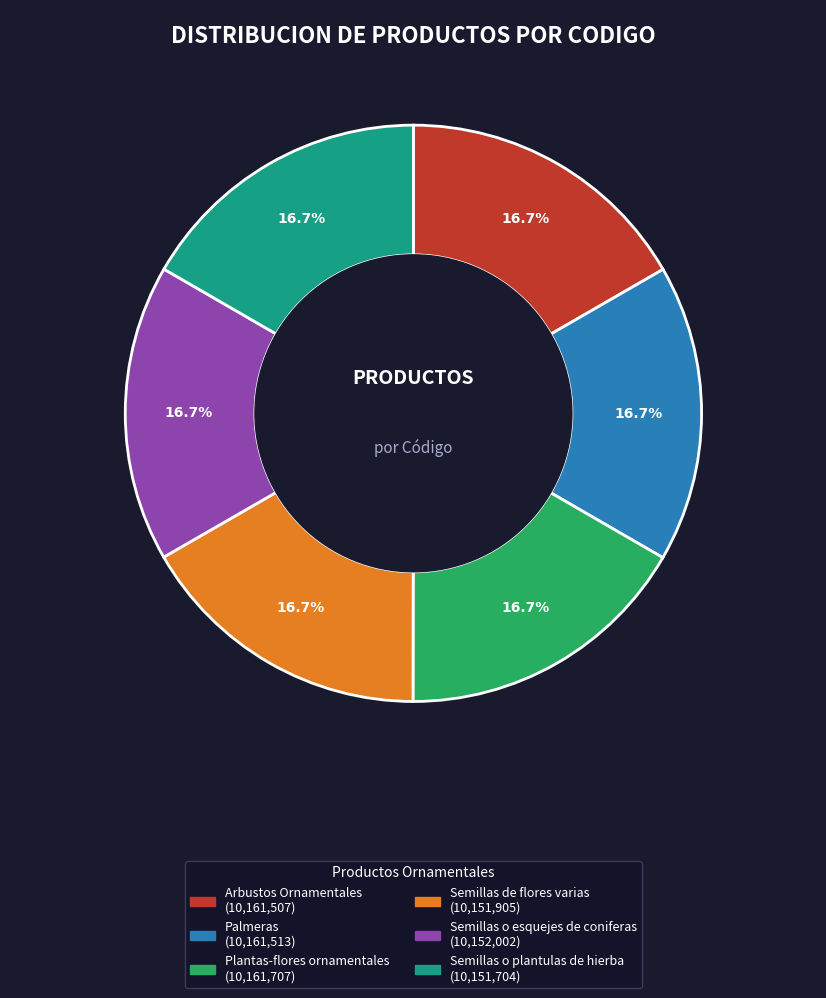

What is the ratio of the value at Palmeras to the value at Semillas o plantulas de hierba?

1.0